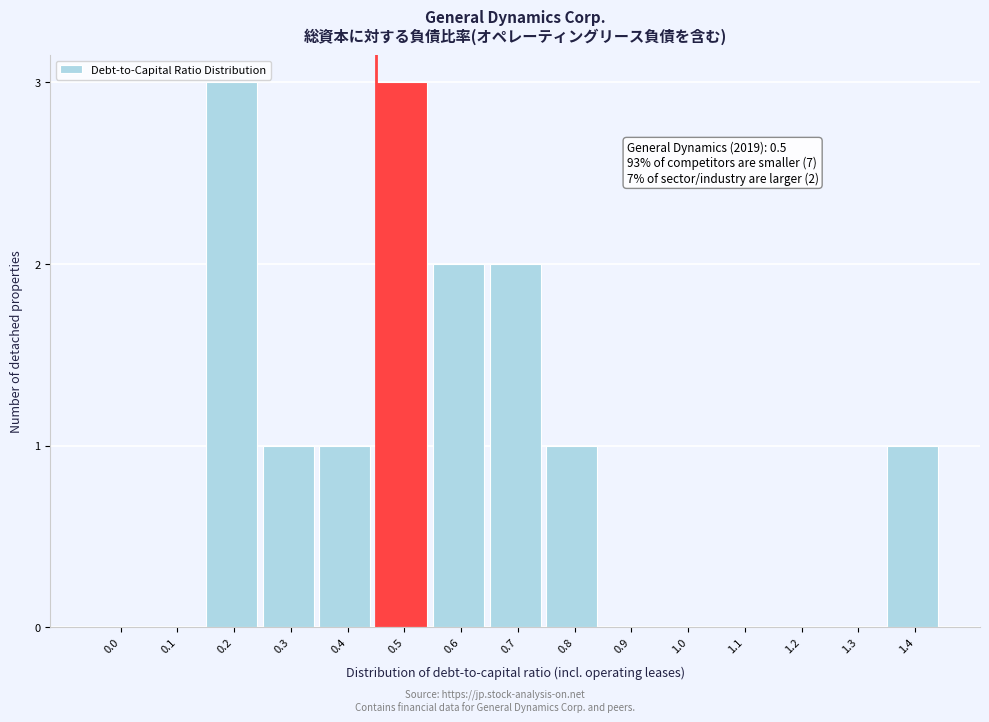

Reading left to right, what are all the values shown in this chart?

0.0=0	0.1=0	0.2=3	0.3=1	0.4=1	0.5=3	0.6=2	0.7=2	0.8=1	0.9=0	1.0=0	1.1=0	1.2=0	1.3=0	1.4=1